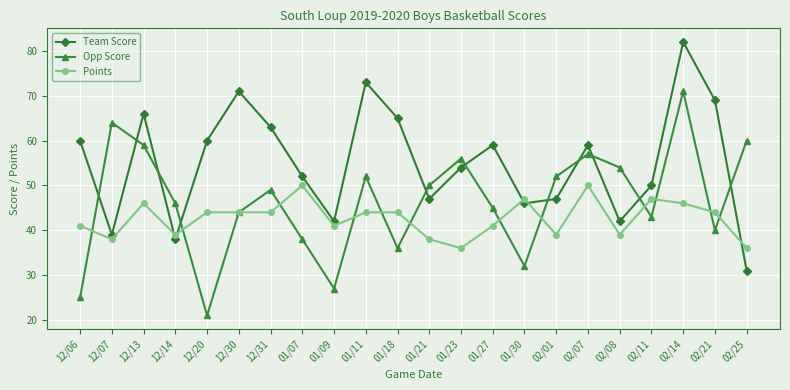

Which series ends up on top after the final intersection of Opp Score and Points?

Opp Score